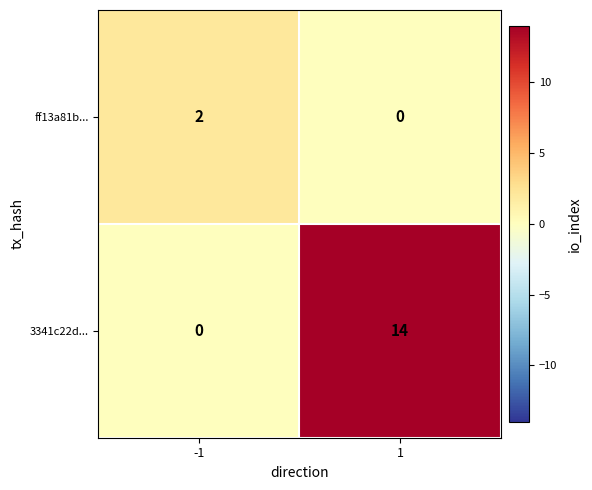

Which series has the largest range (max minus min)?

3341c22d...